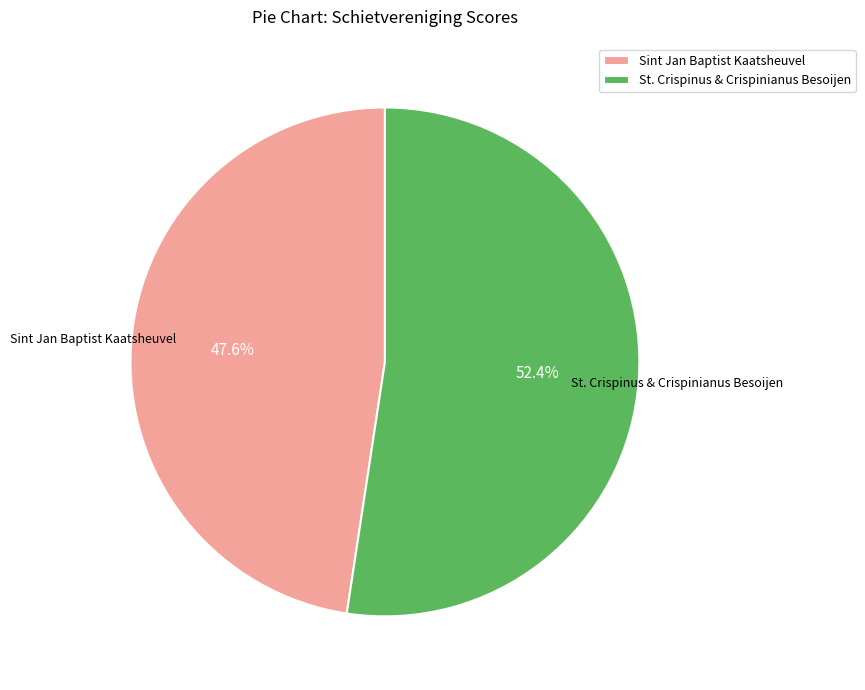

Is there a majority slice in this chart?

Yes